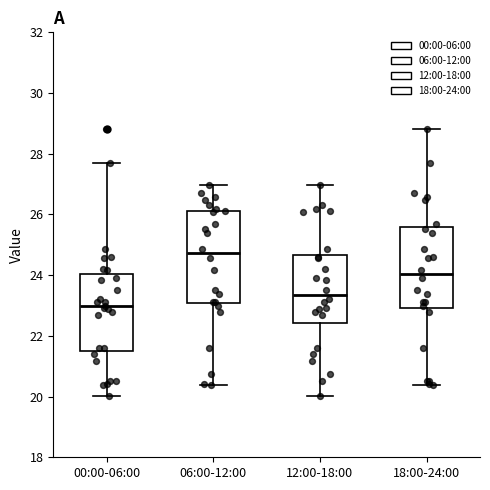

Which box is the tallest, from its lower edge to its upper edge?

06:00-12:00